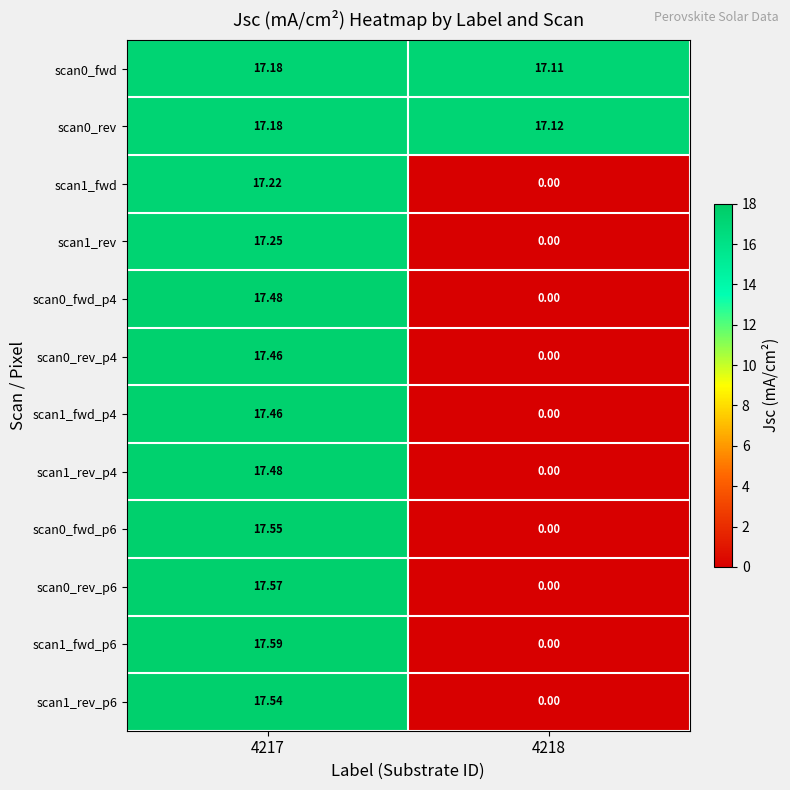

Is the value of scan1_fwd_p4 at 4217 greater than the value of scan0_fwd at 4217?

Yes